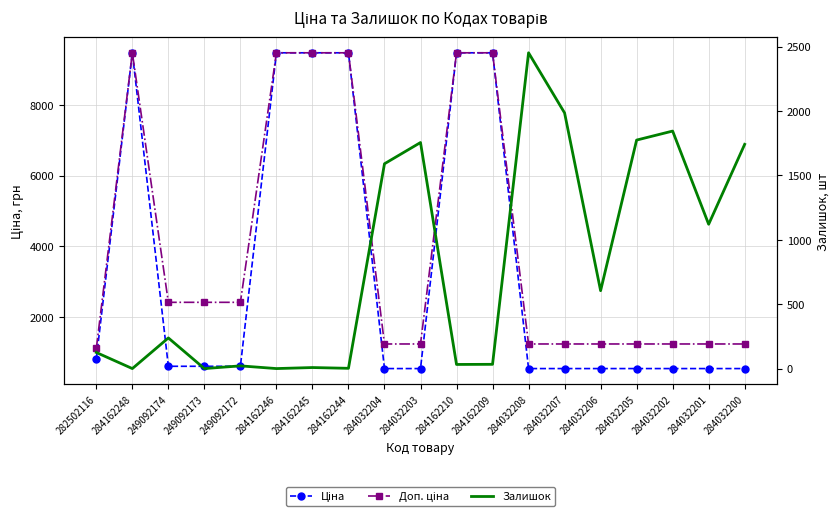

What position from the right is 284032207?

6